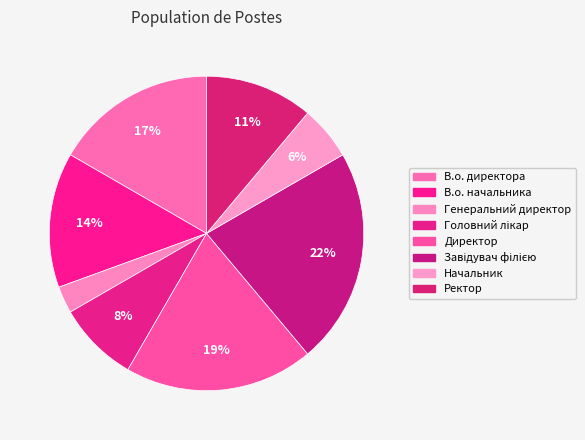

What percentage is the Начальник slice, to the nearest percent?

6%